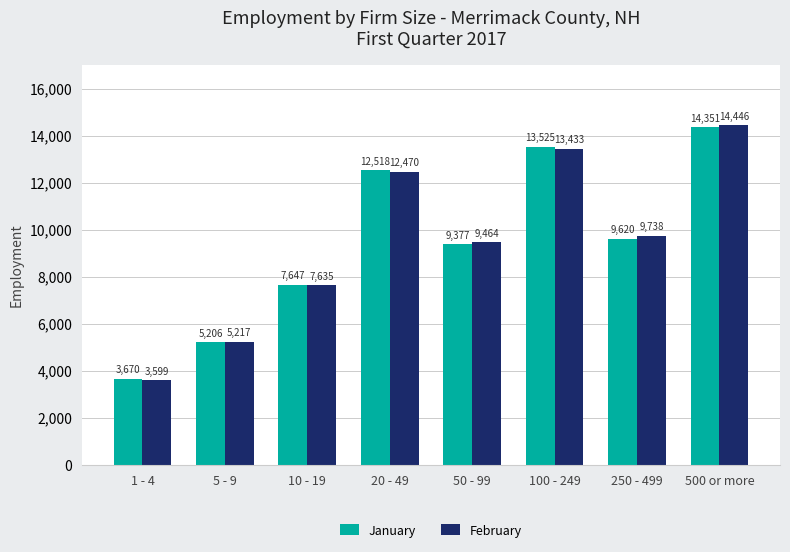

Which category has the highest value in the January series?

500 or more